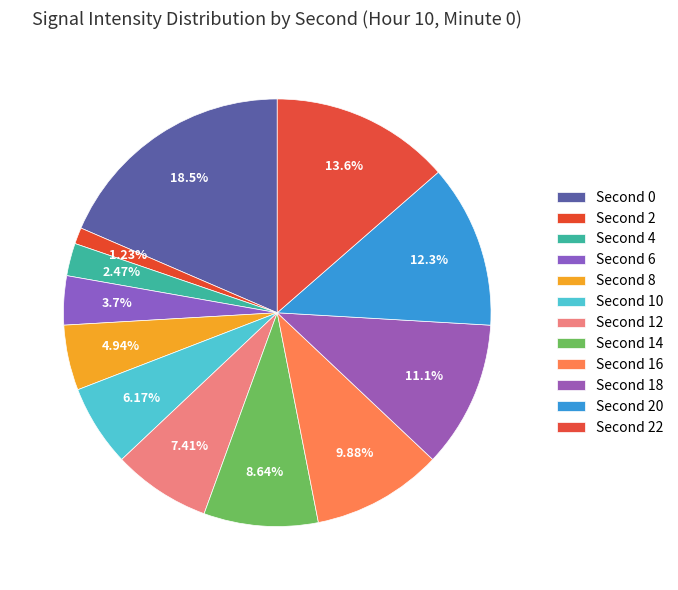

Count the number of slices in the pie.

12